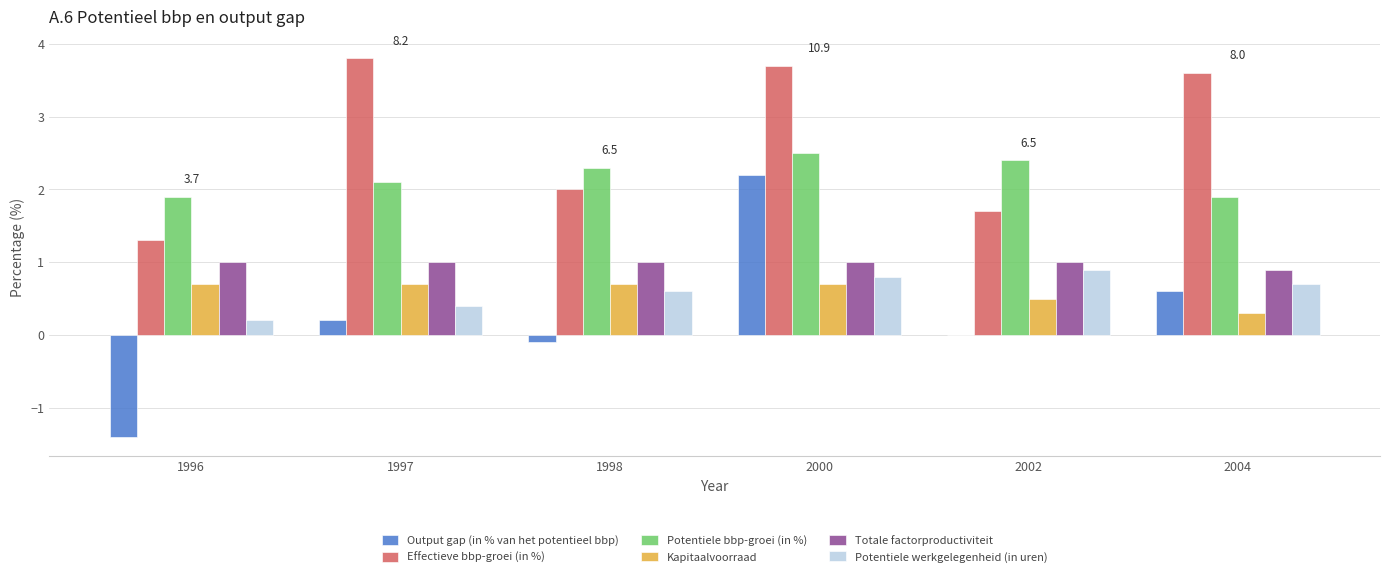

Reading left to right, list all the values displayed in this chart.

Output gap (in % van het potentieel bbp): -1.4	0.2	-0.1	2.2	0.0	0.6
Effectieve bbp-groei (in %): 1.3	3.8	2.0	3.7	1.7	3.6
Potentiele bbp-groei (in %): 1.9	2.1	2.3	2.5	2.4	1.9
Kapitaalvoorraad: 0.7	0.7	0.7	0.7	0.5	0.3
Totale factorproductiviteit: 1.0	1.0	1.0	1.0	1.0	0.9
Potentiele werkgelegenheid (in uren): 0.2	0.4	0.6	0.8	0.9	0.7